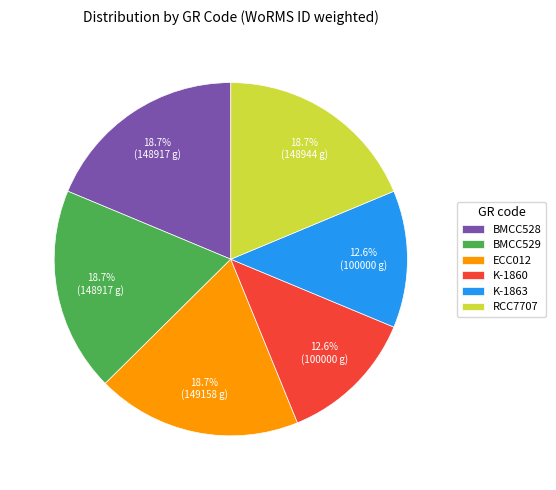

Approximately how many times larger is the value at ECC012 compared to K-1860?

1.5